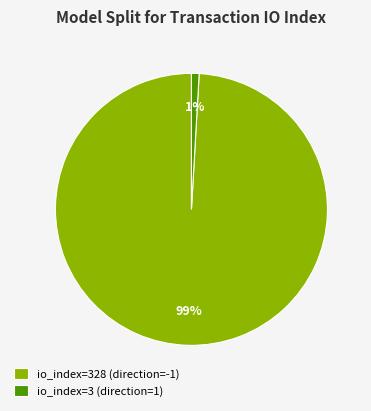

What is the smallest slice in the pie chart?

io_index=3 (direction=1)